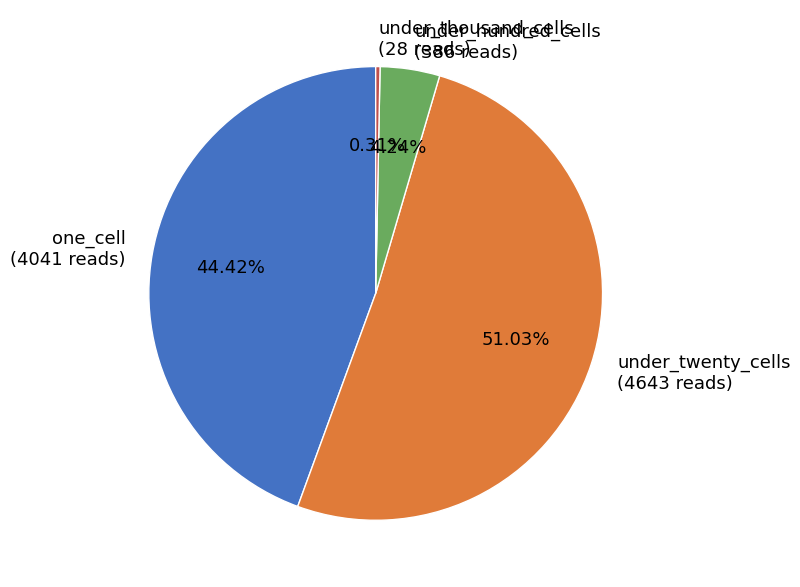

How many slices are in this pie chart?

4